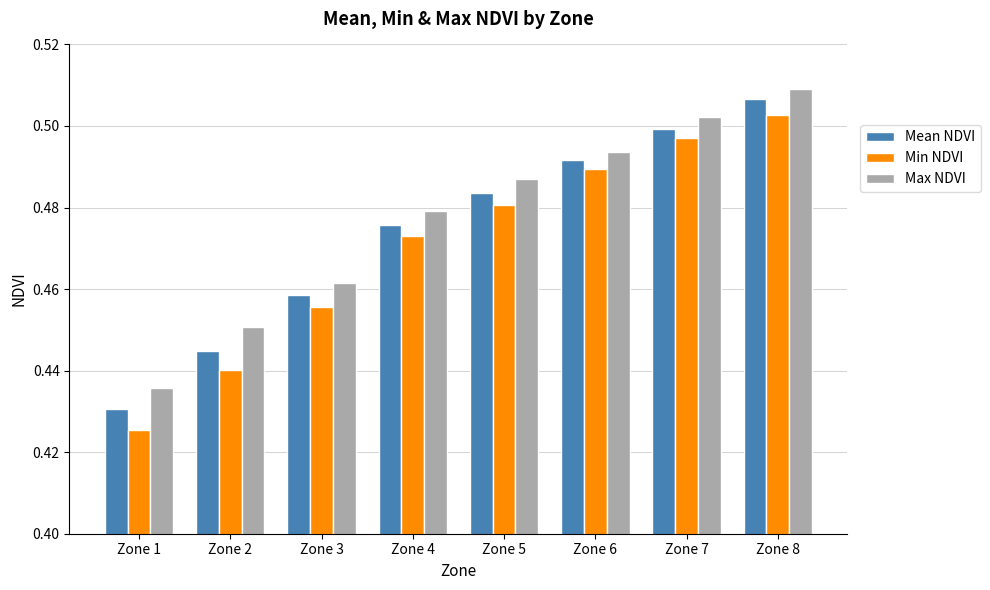

Which category has the lowest value in the Mean NDVI series?

Zone 1